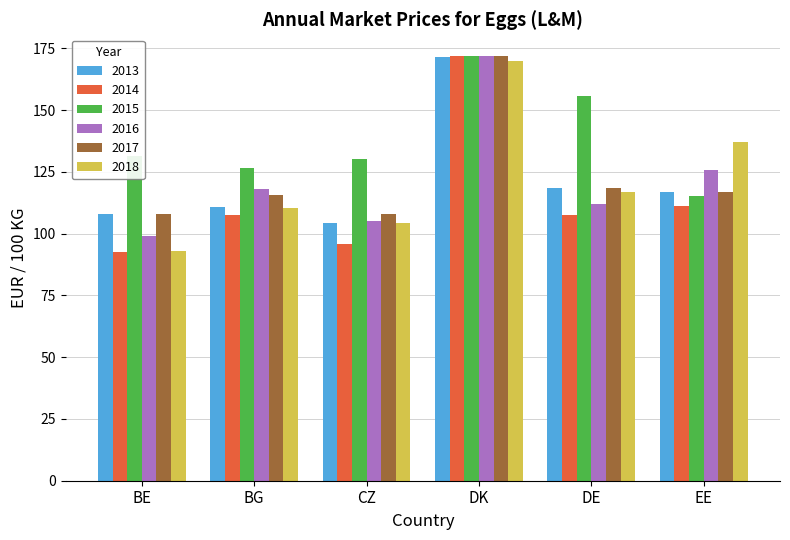

What is the sum of all 2015 values?

830.7